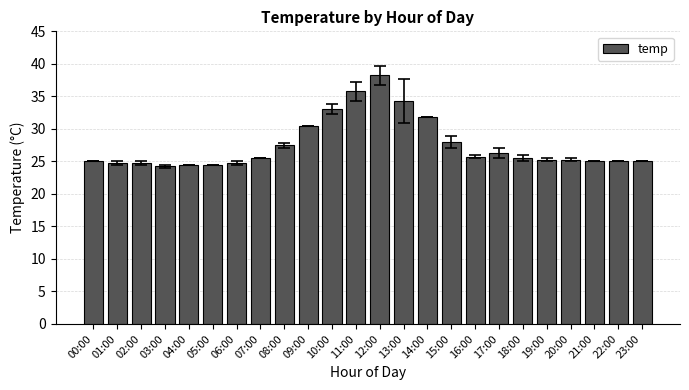

What is the value of the 19th bar from the left?

25.5